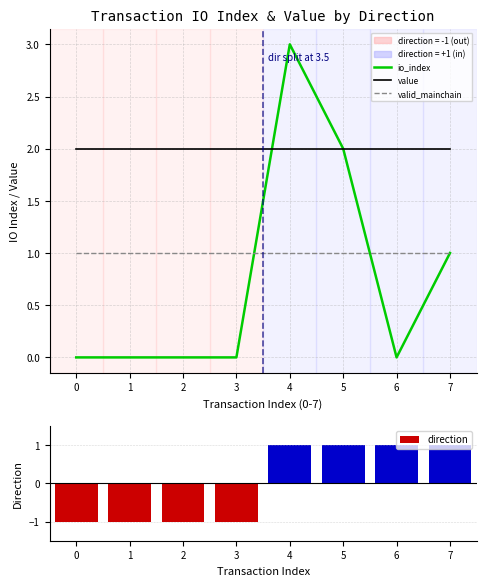

At how many categories does at least one series exceed 1?

8